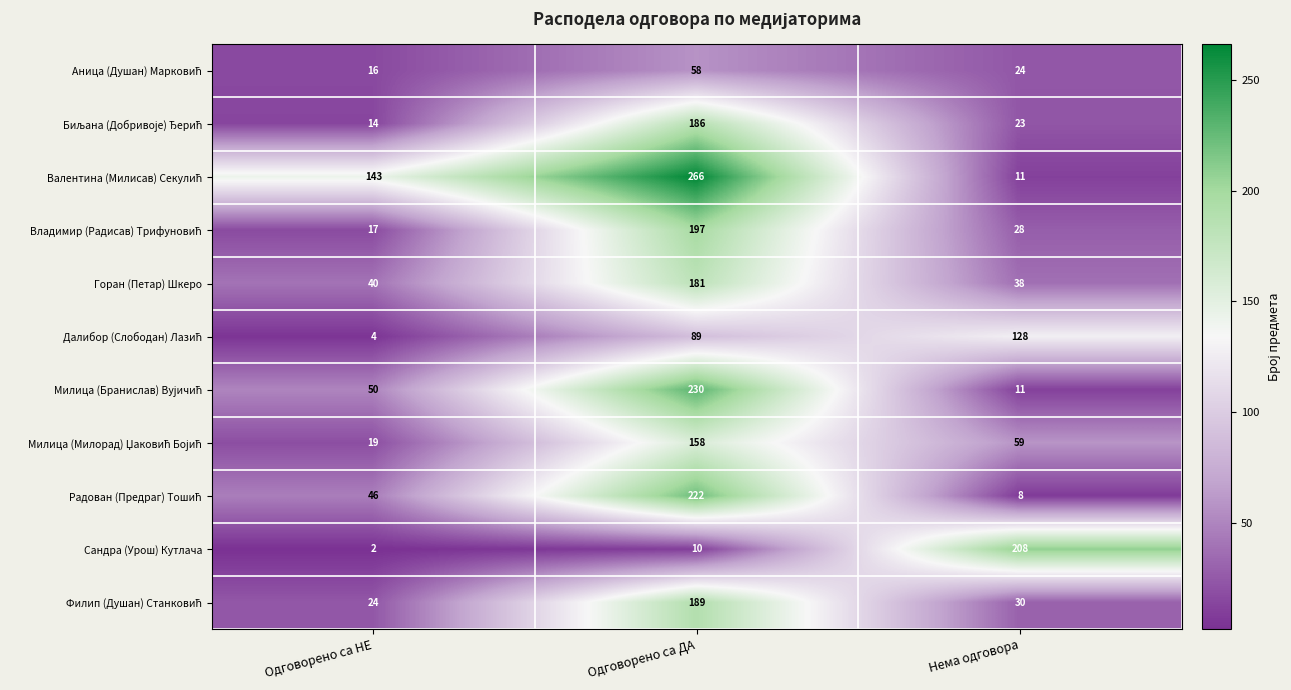

At which category is the sum across all series the highest?

Одговорено са ДА